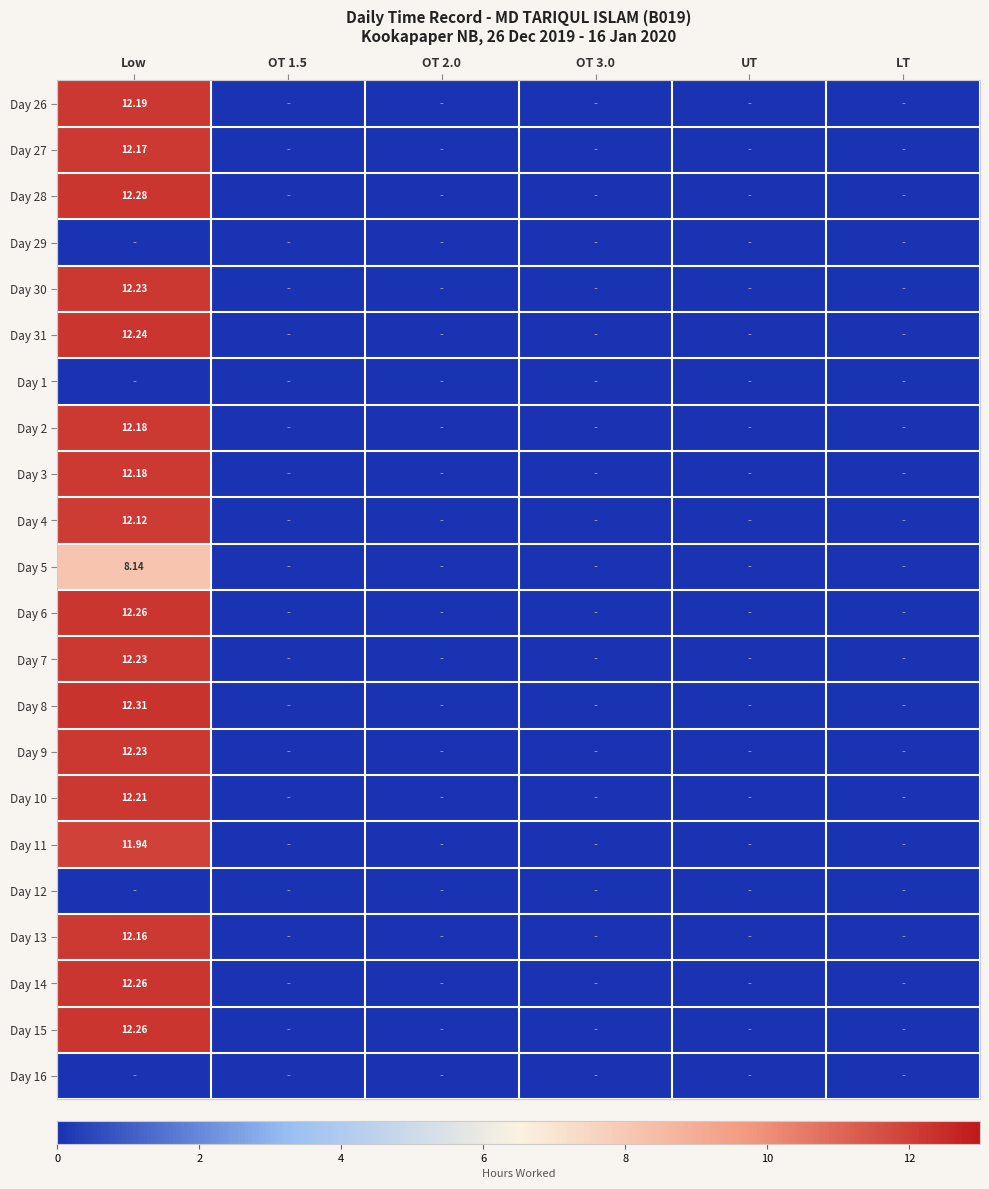

Rank the series by their maximum value, from highest to lowest.

Day 8, Day 28, Day 6, Day 14, Day 15, Day 31, Day 30, Day 7, Day 9, Day 10, Day 26, Day 2, Day 3, Day 27, Day 13, Day 4, Day 11, Day 5, Day 29, Day 1, Day 12, Day 16